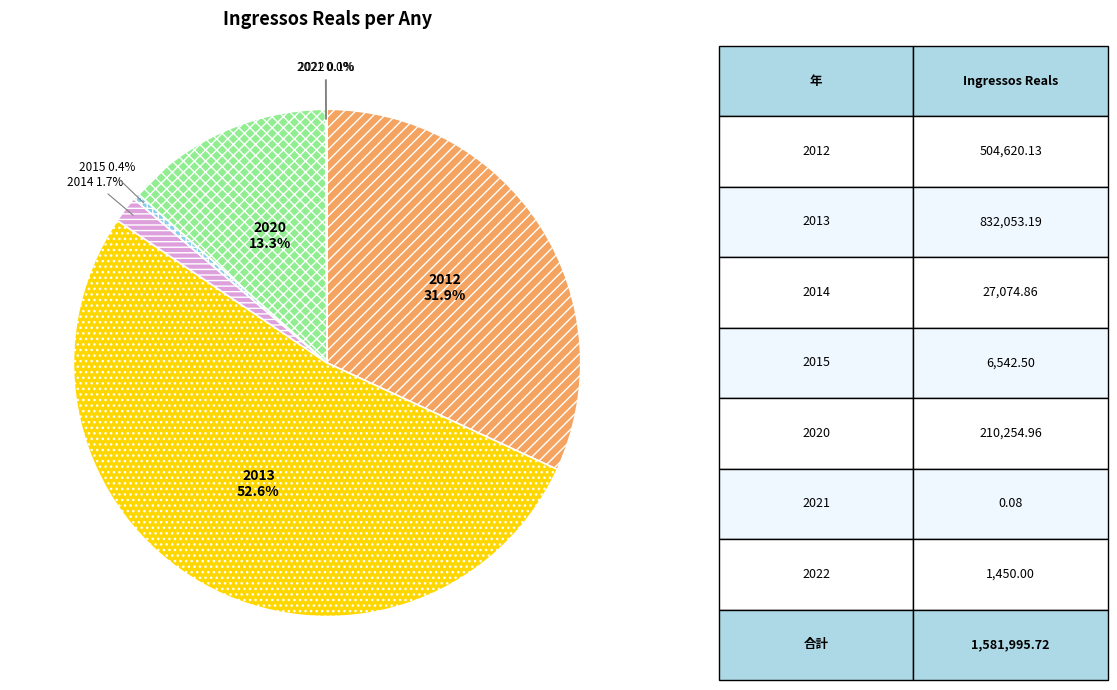

Count the number of slices in the pie.

7